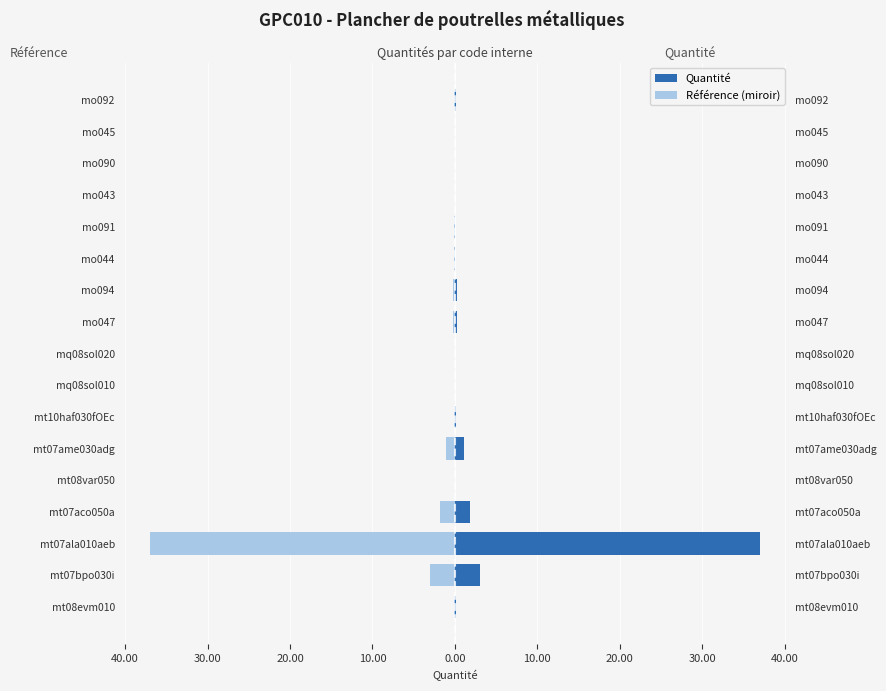

How many series are shown in this chart?

2